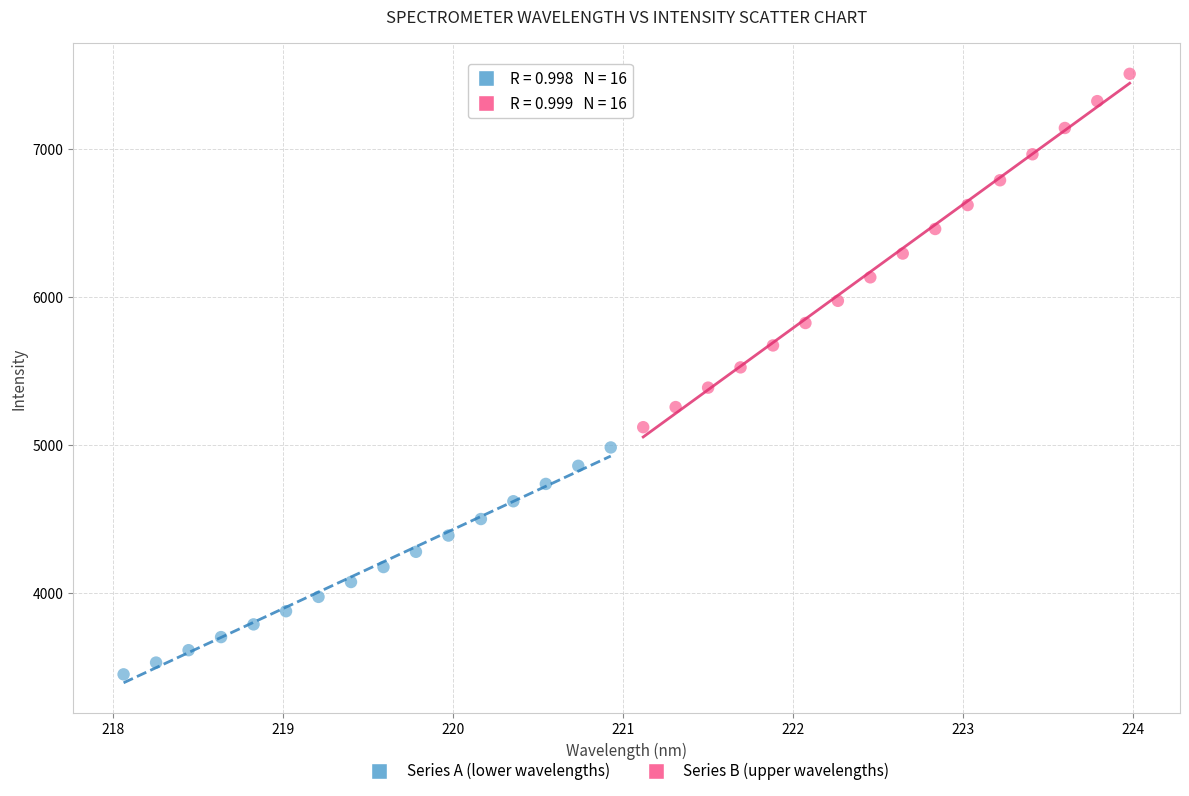

Which series contains the lowest Y value?

Series A (lower wavelengths)